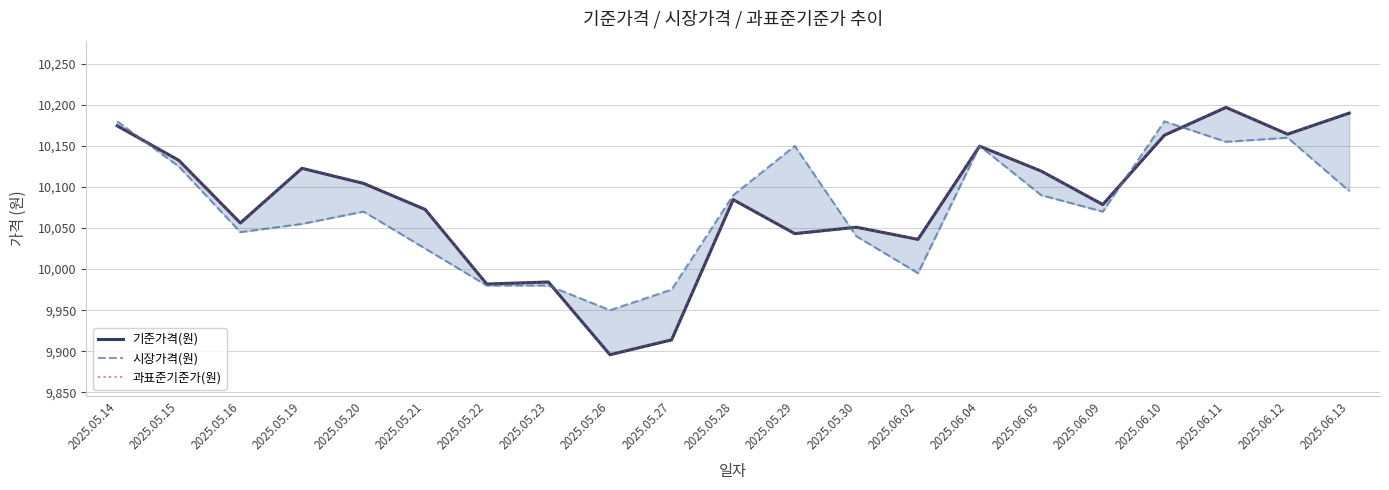

What is the sum of the 기준가격(원) values at 2025.06.02 and 2025.05.21?

20108.8